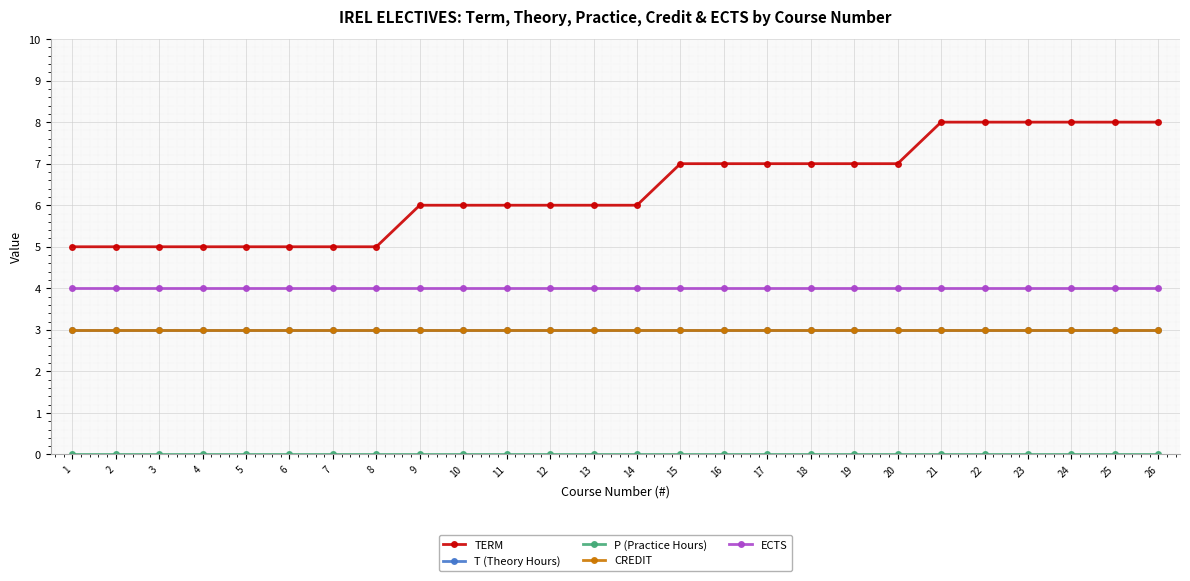

List the series in order of their peak value, lowest first.

P (Practice Hours), T (Theory Hours), CREDIT, ECTS, TERM